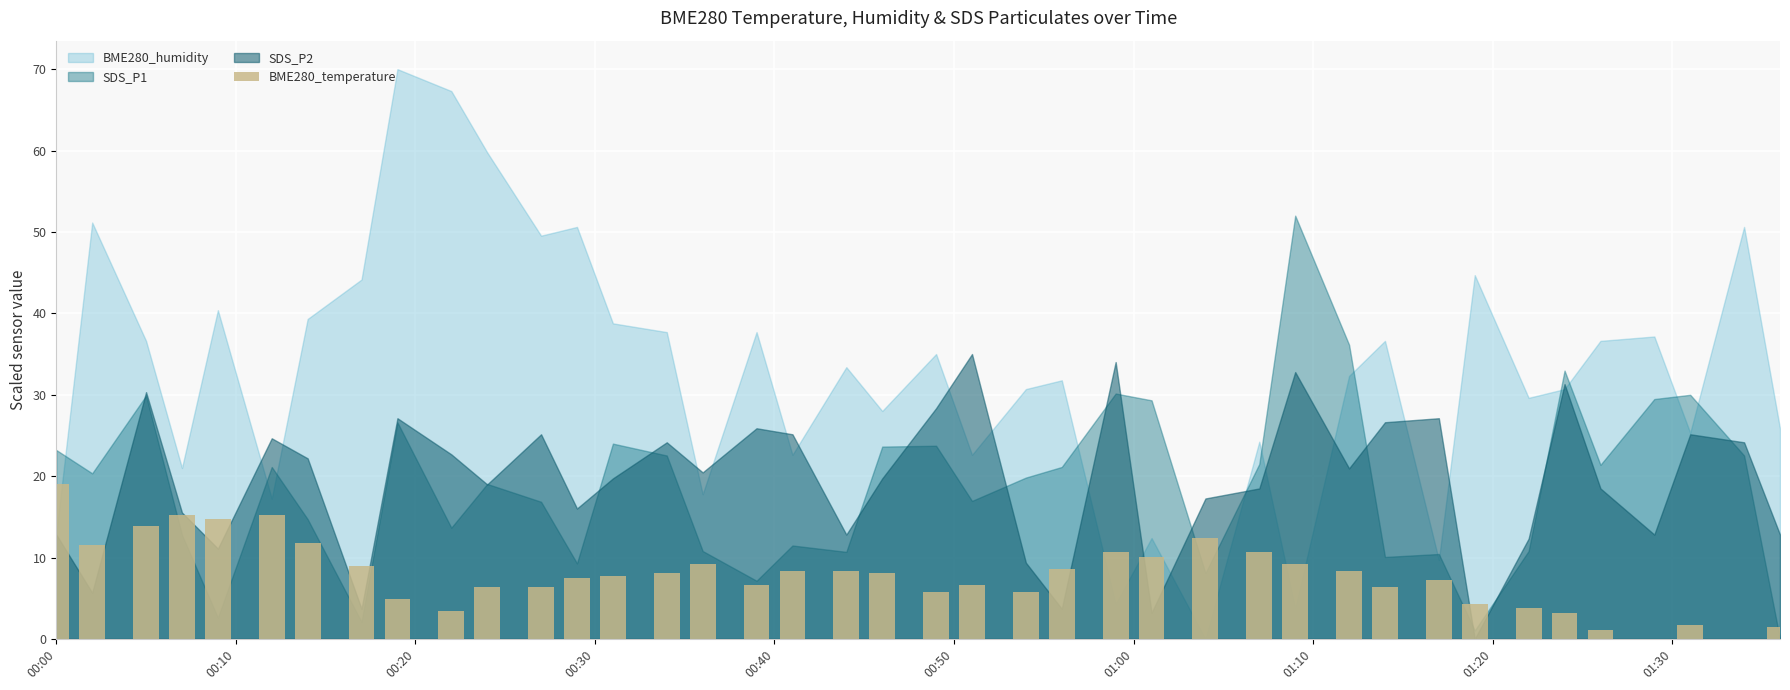

What is the maximum value shown in the chart?

19.0